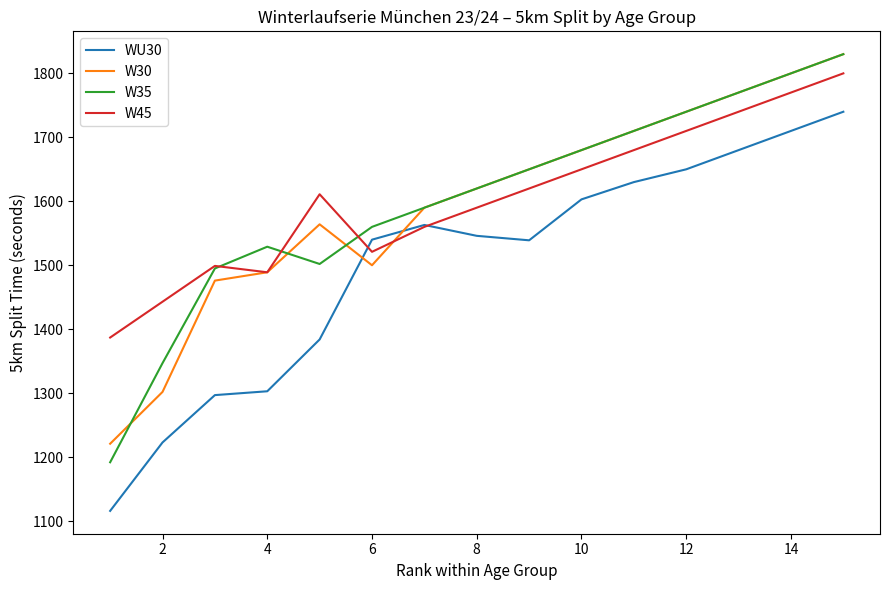

True or false: W30 and WU30 cross at least once.

True